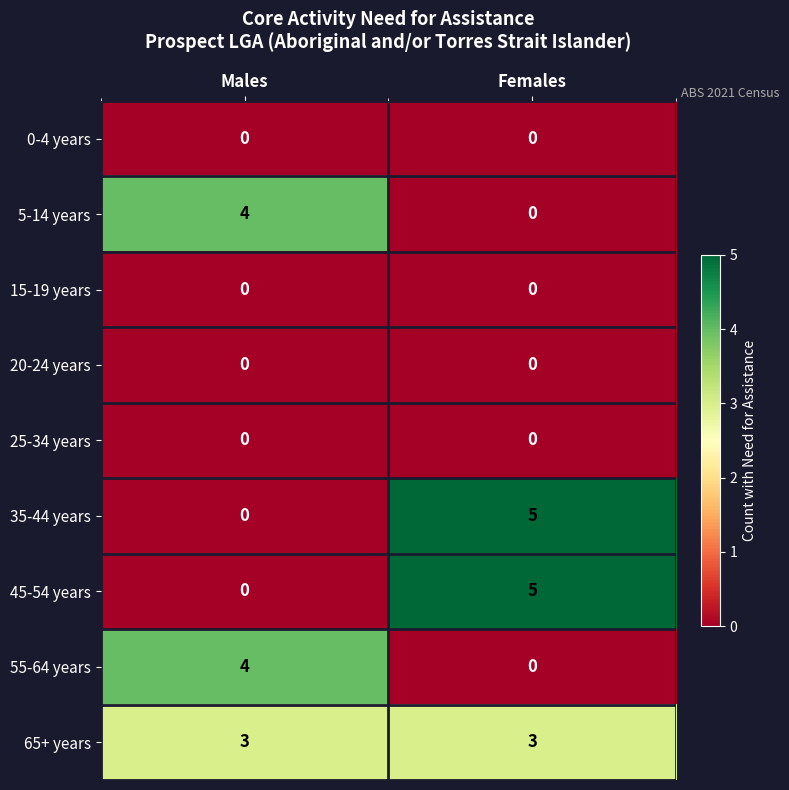

Reading left to right, extract all data points from this chart.

0-4 years: 0	0
5-14 years: 4	0
15-19 years: 0	0
20-24 years: 0	0
25-34 years: 0	0
35-44 years: 0	5
45-54 years: 0	5
55-64 years: 4	0
65+ years: 3	3